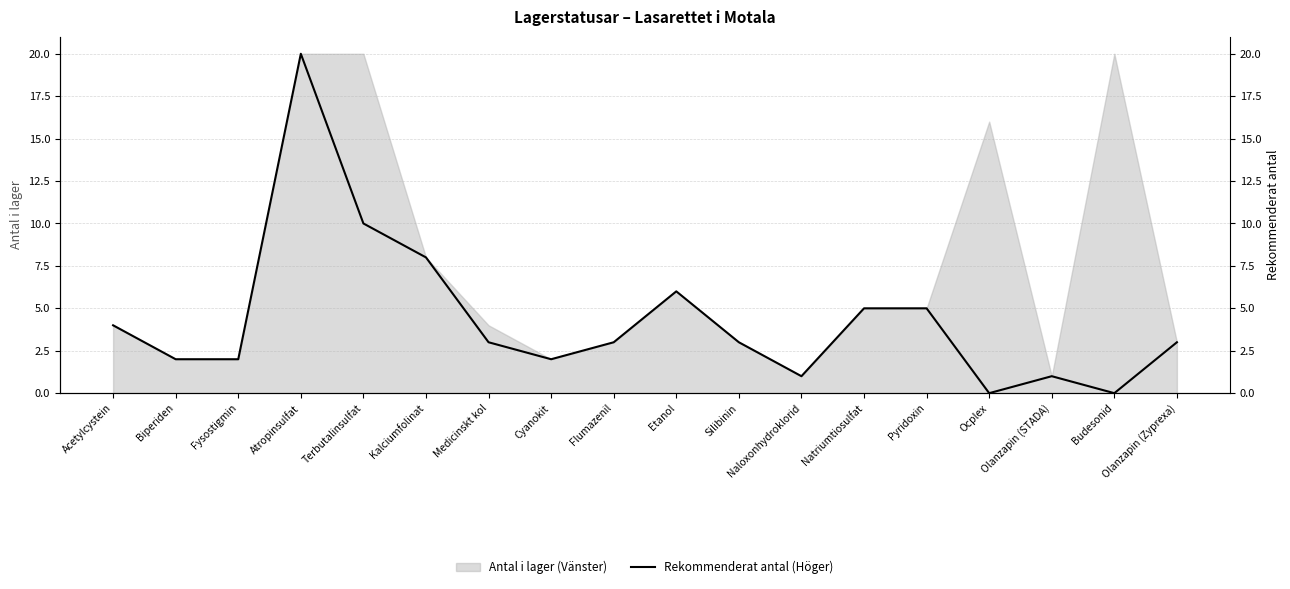

What is the difference between the values at Cyanokit and Medicinskt kol?

1